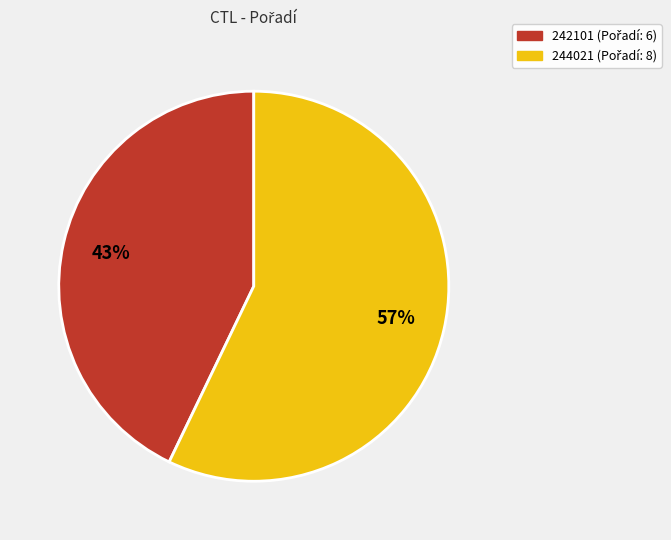

To the nearest percent, what portion does 244021 represent?

57%